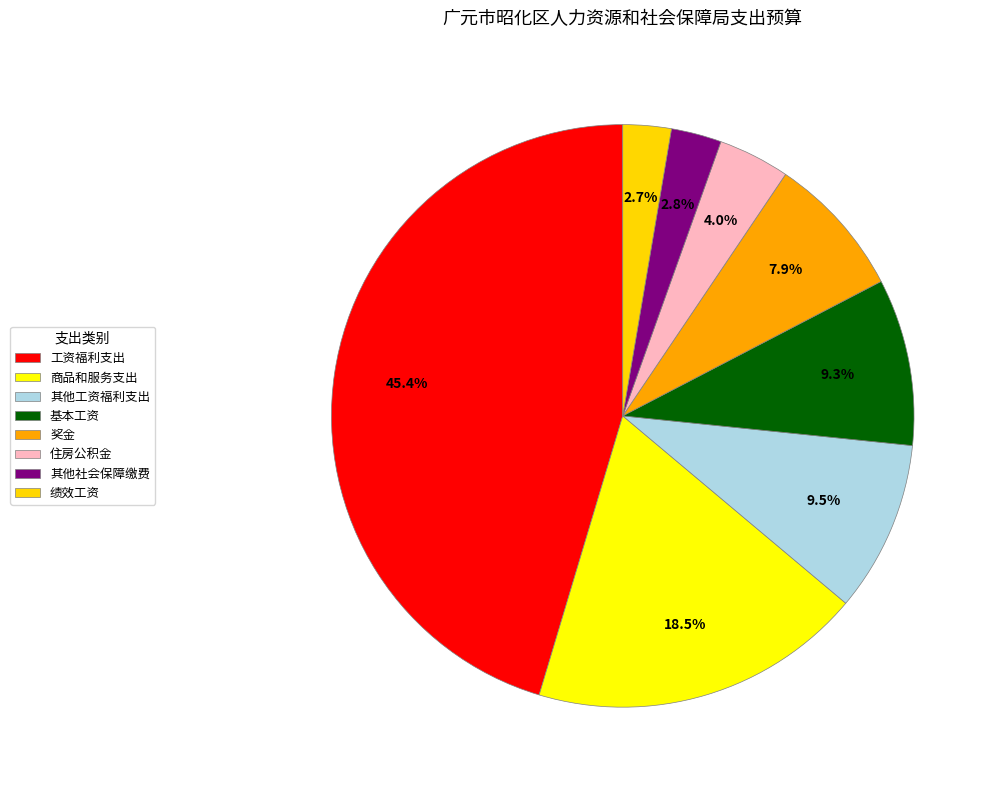

Which category has the biggest portion of the pie?

工资福利支出